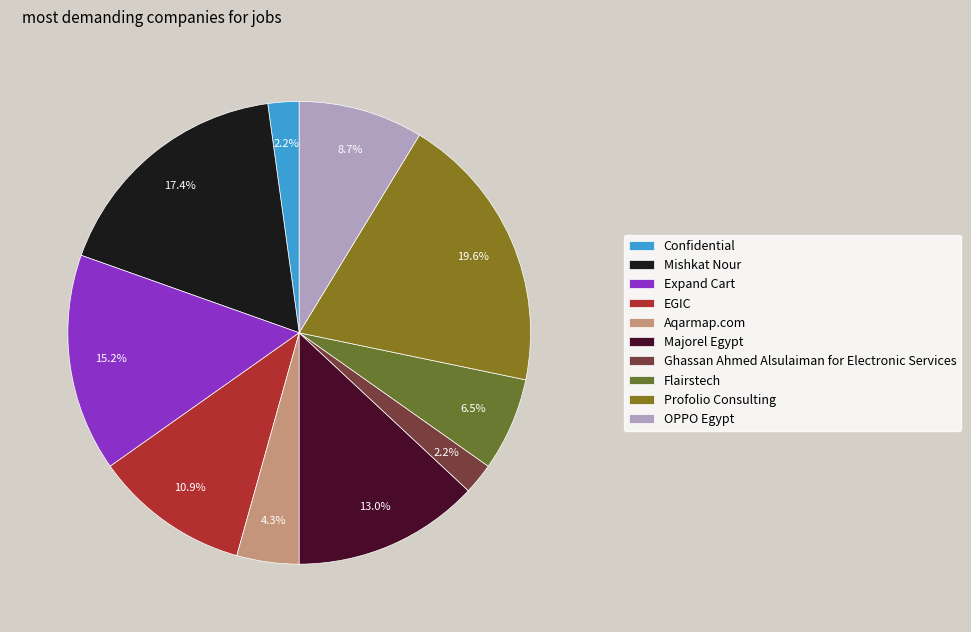

Count the number of slices in the pie.

10